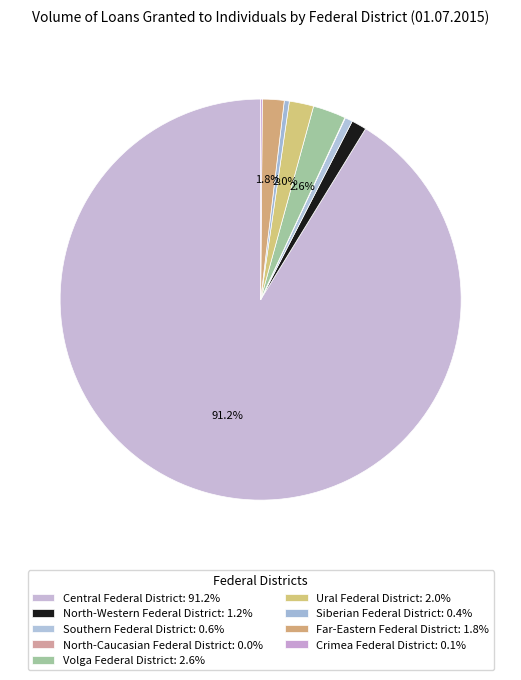

What is the smallest slice in the pie chart?

North-Caucasian Federal District